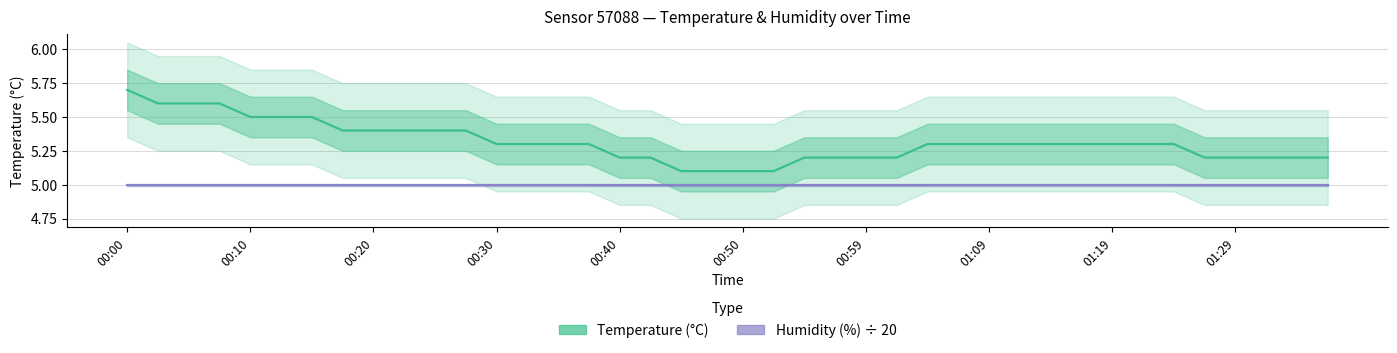

The Temperature (°C) series shows 3.4 at 01:19. True or false?

False